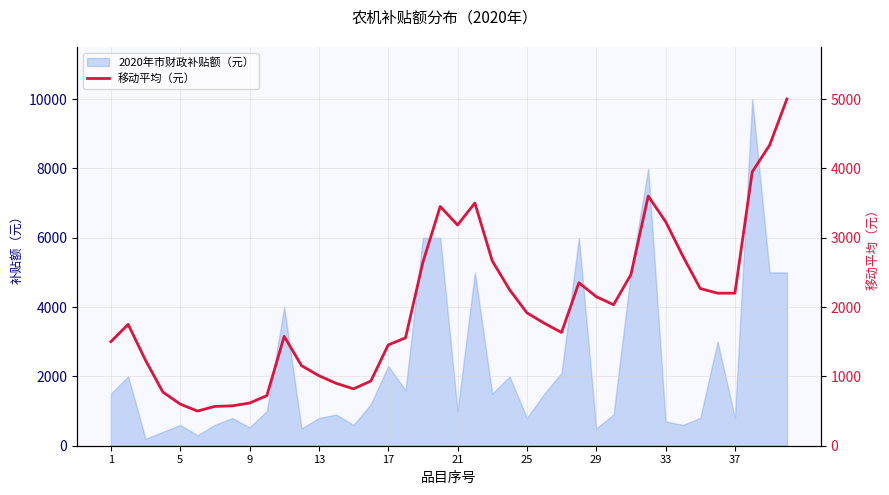

What value does the data have at 35?

2200